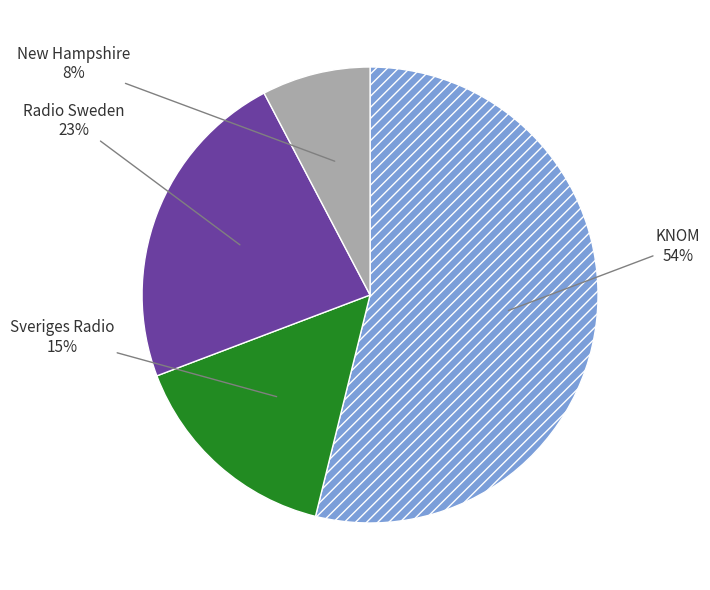

Is there any slice that represents more than half of the pie?

Yes